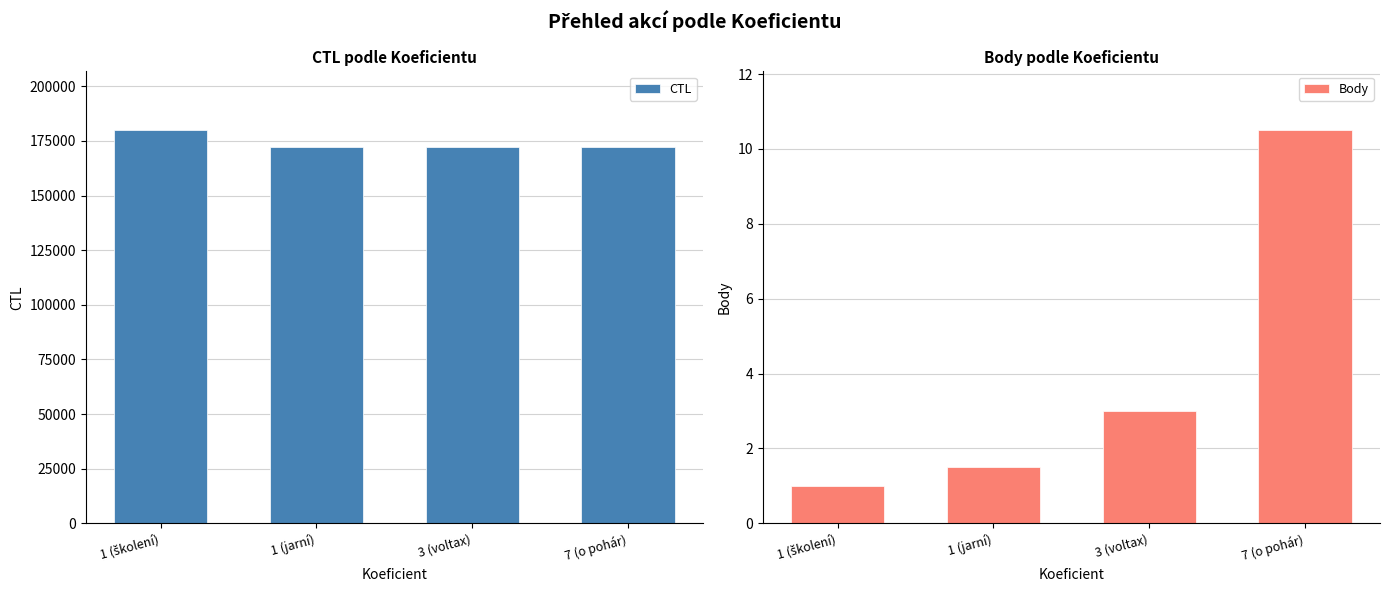

What is the sum of all Body values?

16.0